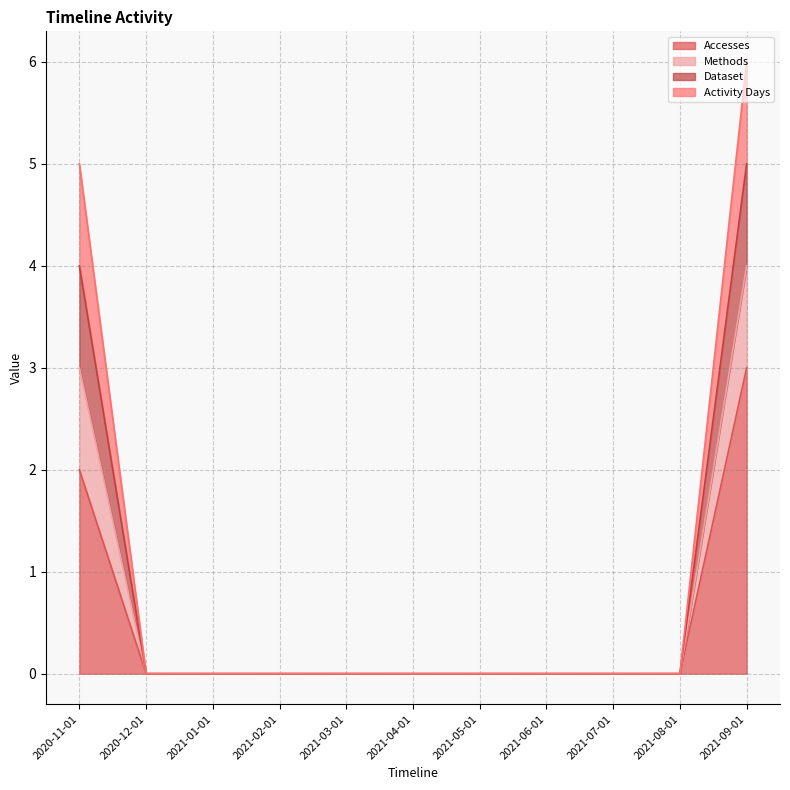

List the labels in order of Activity Days value, largest first.

2021-09-01, 2020-11-01, 2020-12-01, 2021-01-01, 2021-02-01, 2021-03-01, 2021-04-01, 2021-05-01, 2021-06-01, 2021-07-01, 2021-08-01